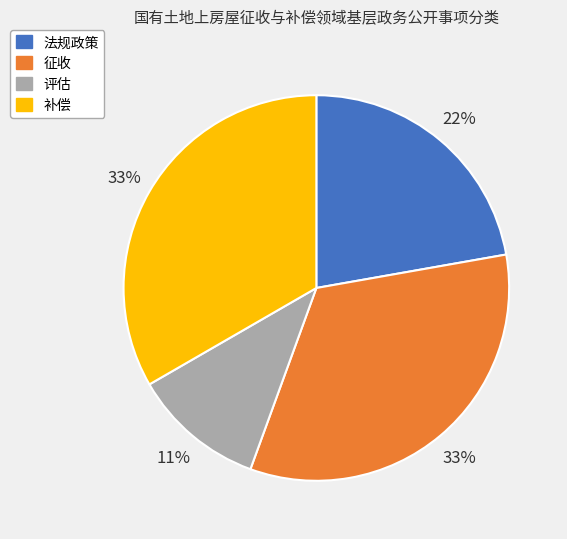

Approximately how many times larger is the value at 法规政策 compared to 补偿?

0.7